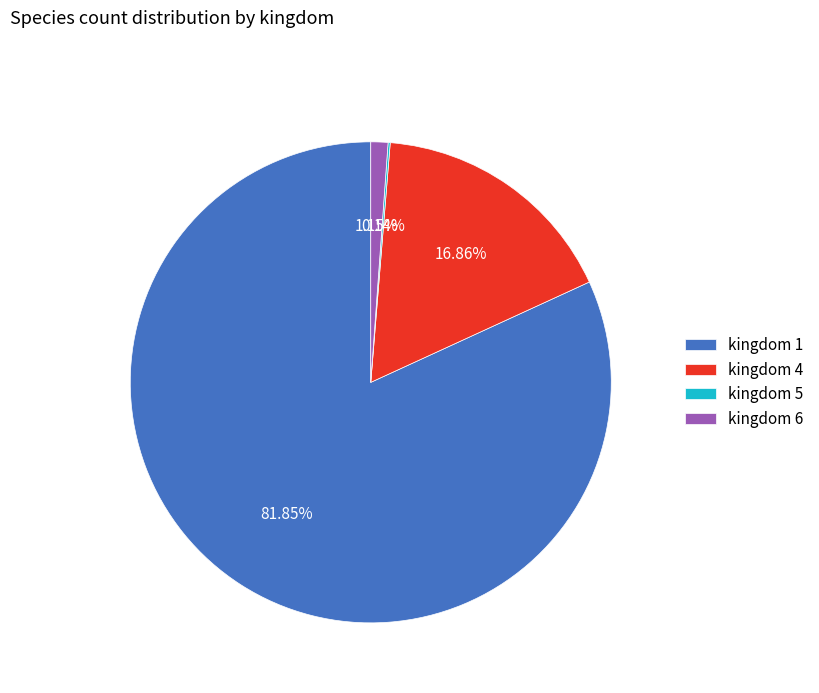

Do kingdom 4 and kingdom 1 together represent more than half of the pie?

Yes